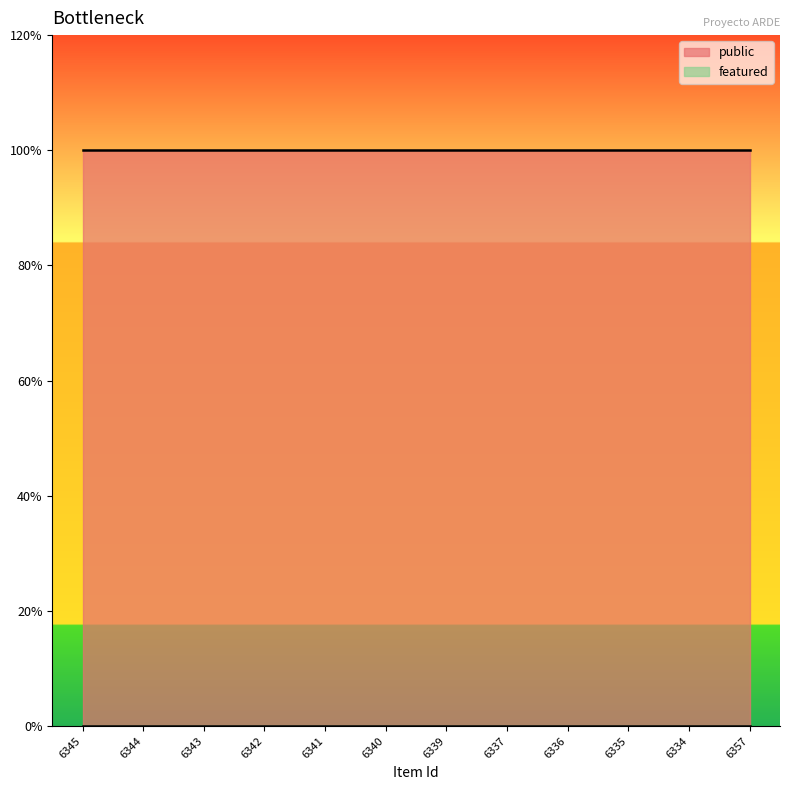

Between 6341 and 6340, which series saw the biggest shift?

public